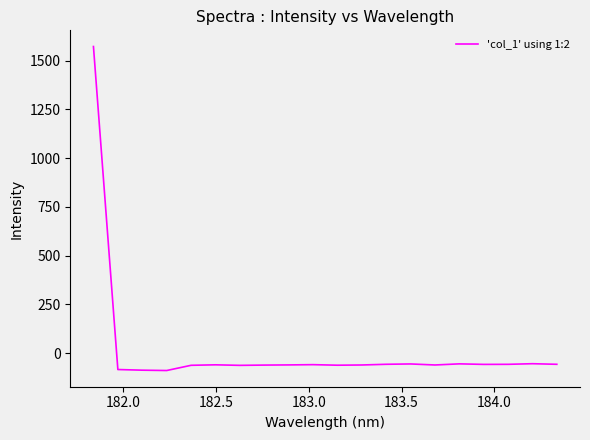

What is the difference between the maximum and minimum values?

1662.3